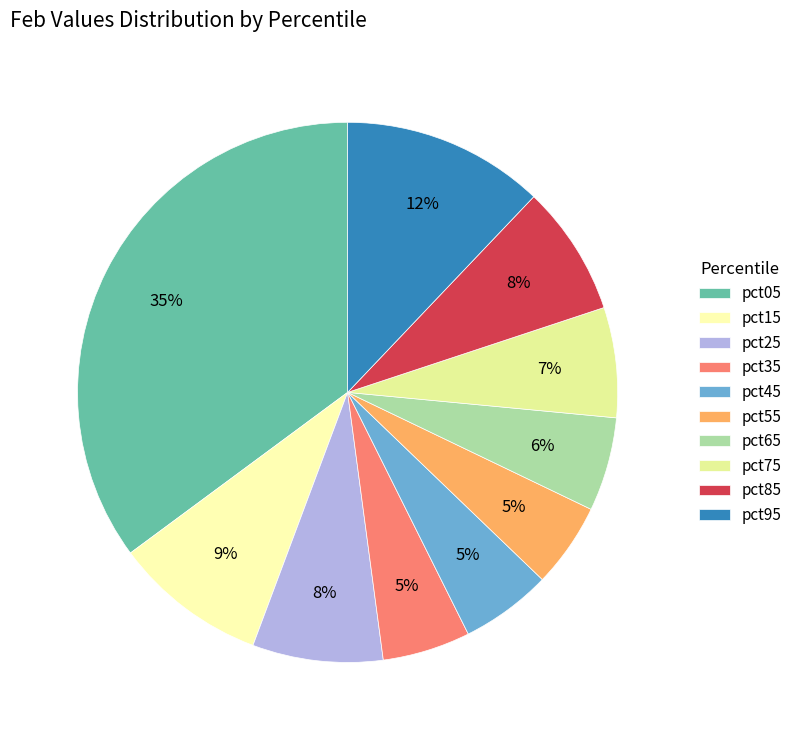

How many slices are in this pie chart?

10